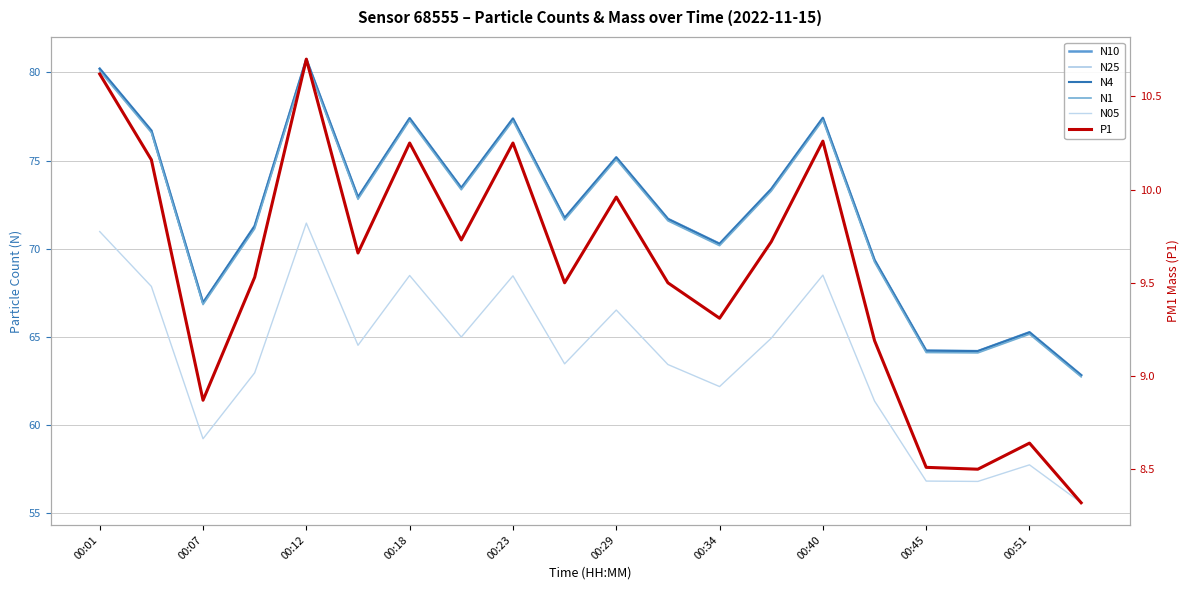

The N10 series shows 14.8 at 00:29. True or false?

False